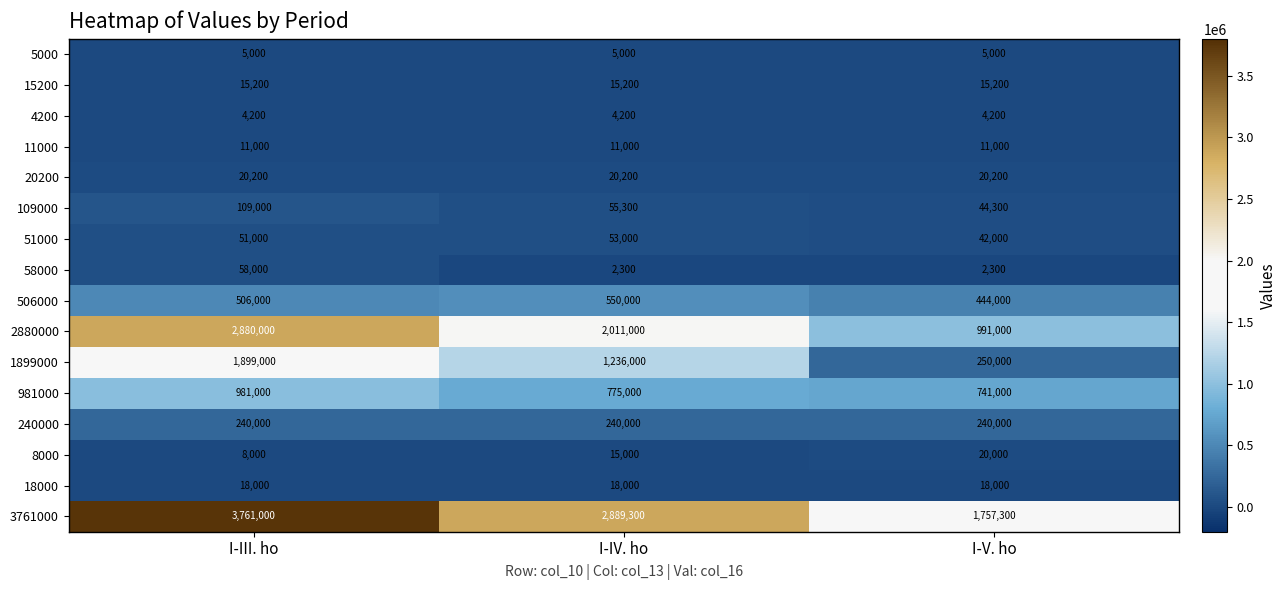

At which label is 981000 closest to 861000?

I-IV. ho